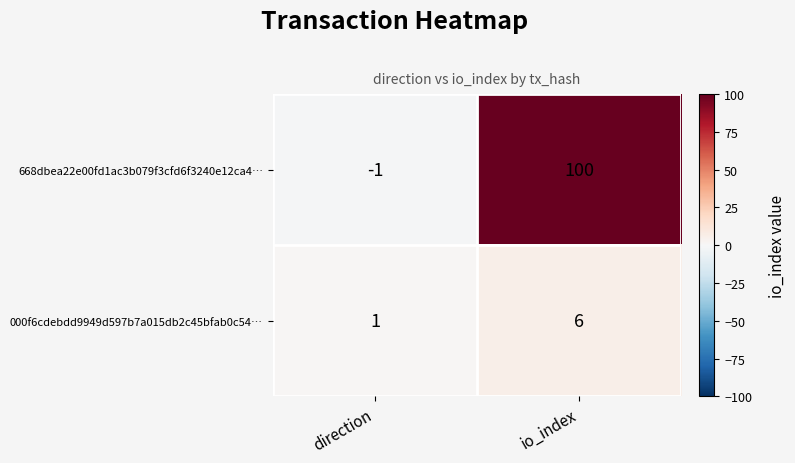

Is it true that 668dbea22e00fd1ac3b079f3cfd6f3240e12ca4… equals -1 at direction?

True